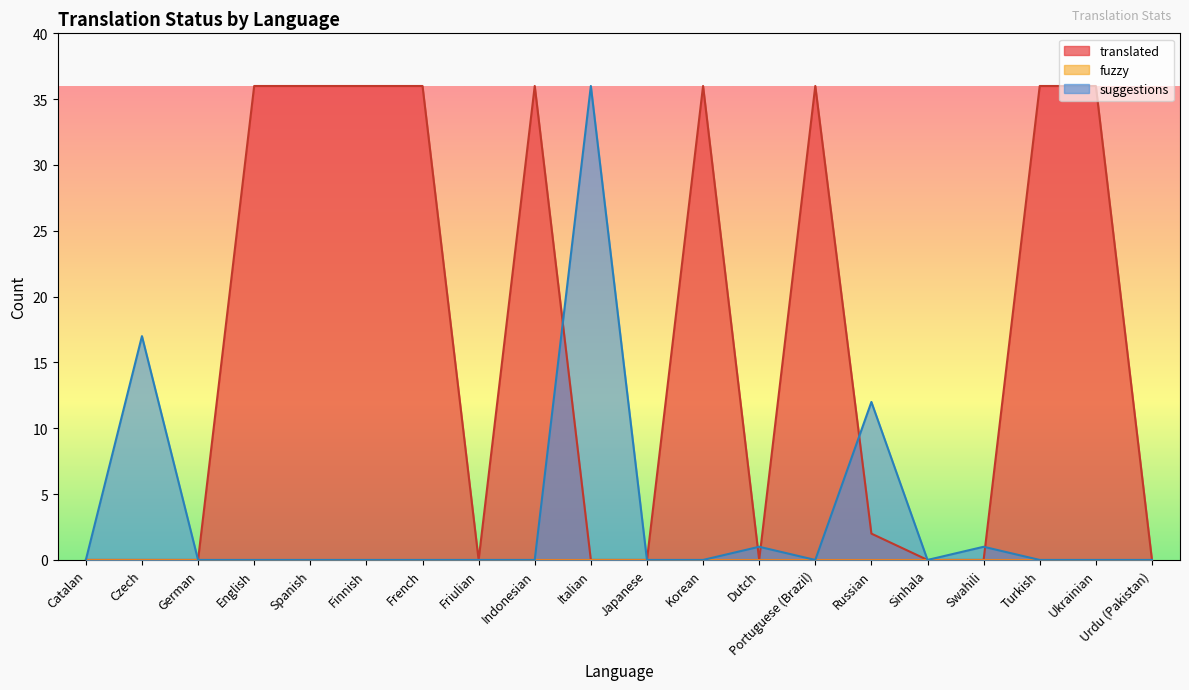

True or false: suggestions and translated cross at least once.

True